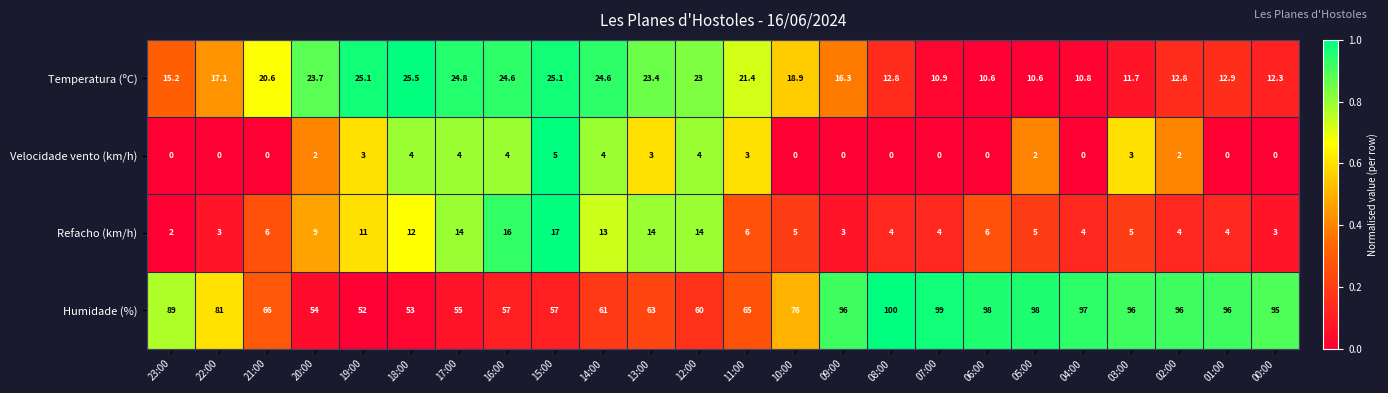

Which series changed the most between 10:00 and 08:00?

Humidade (%)